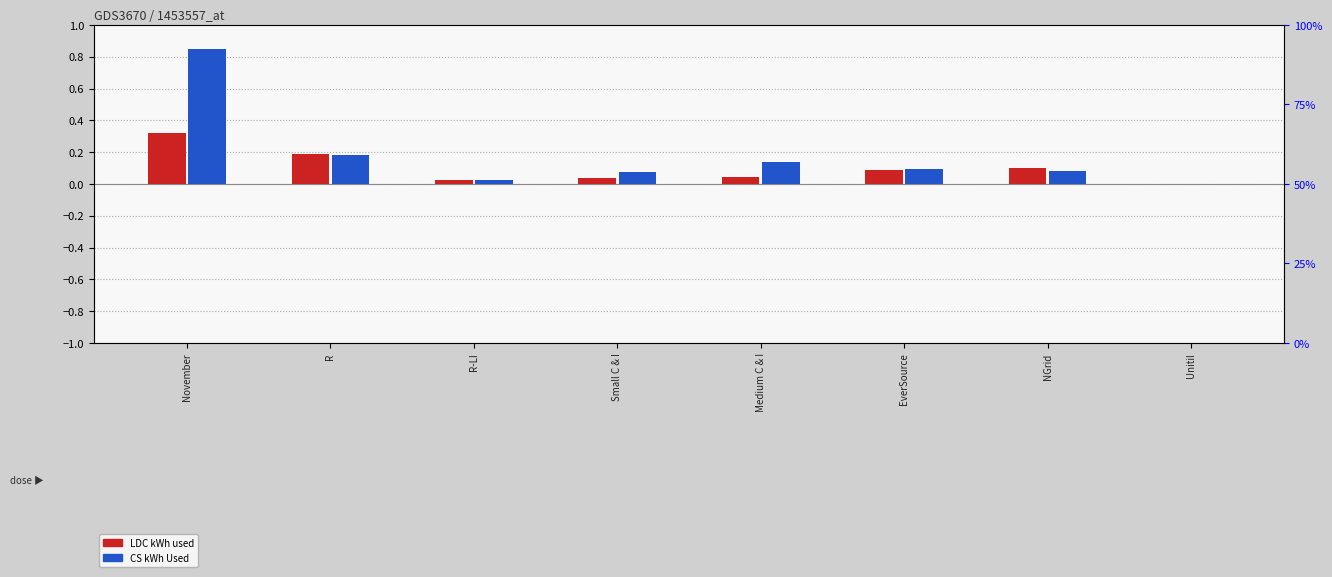

Which series has the largest total across all categories?

CS kWh Used